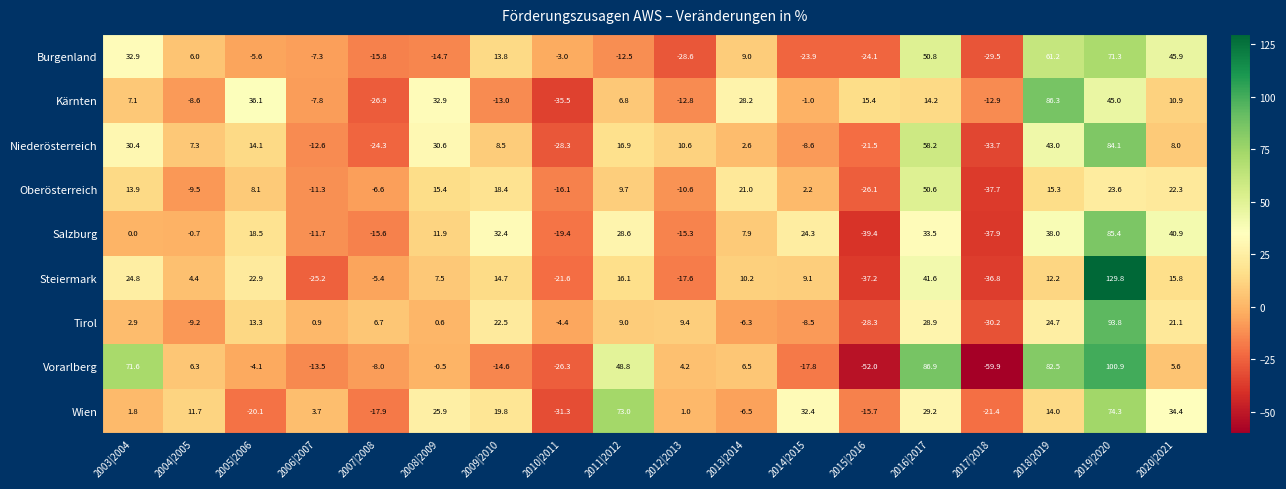

The Niederösterreich series shows 24.6 at 2011|2012. True or false?

False